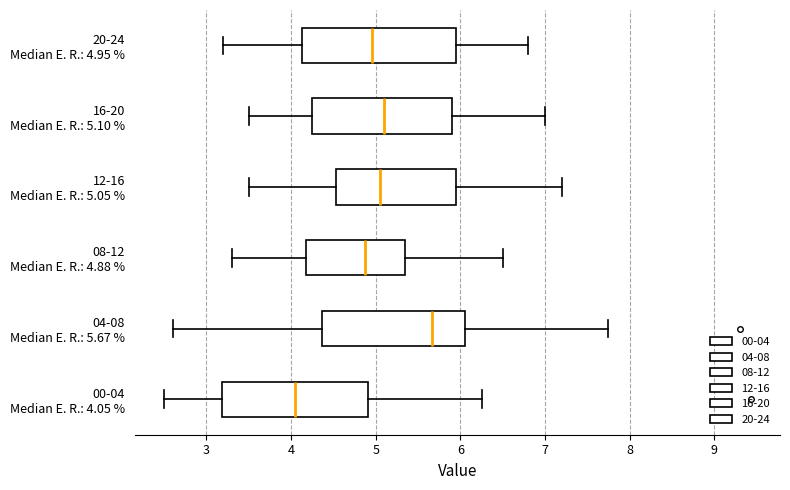

Where does the median line of the box for 00-04 Median E. R.: 4.05 % sit on the x-axis? The values are not printed on the chart, so give them approximately, as read against the axis.

4.1